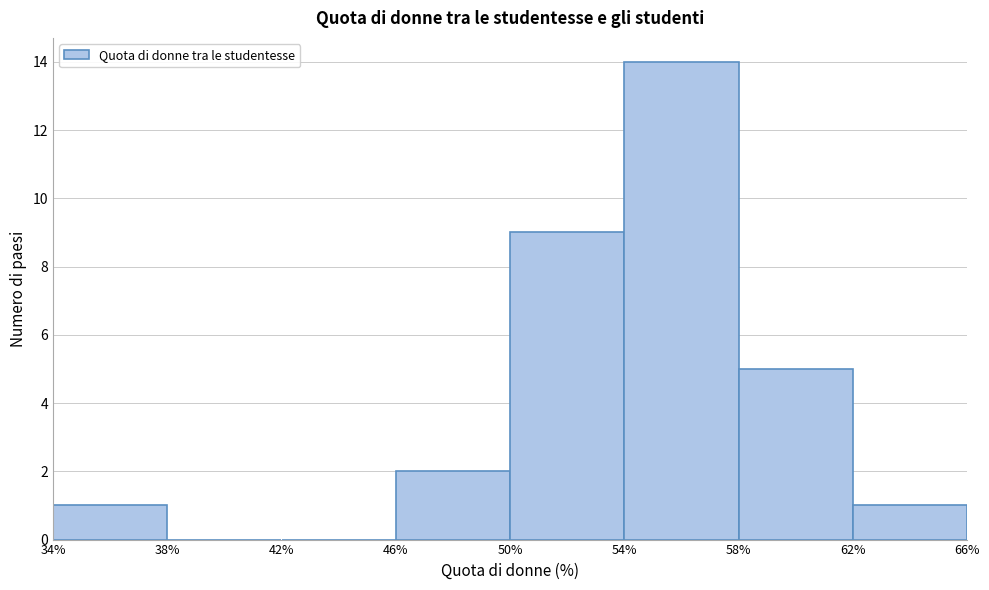

Over which range of the x-axis is the bar tallest?

54% to 58%